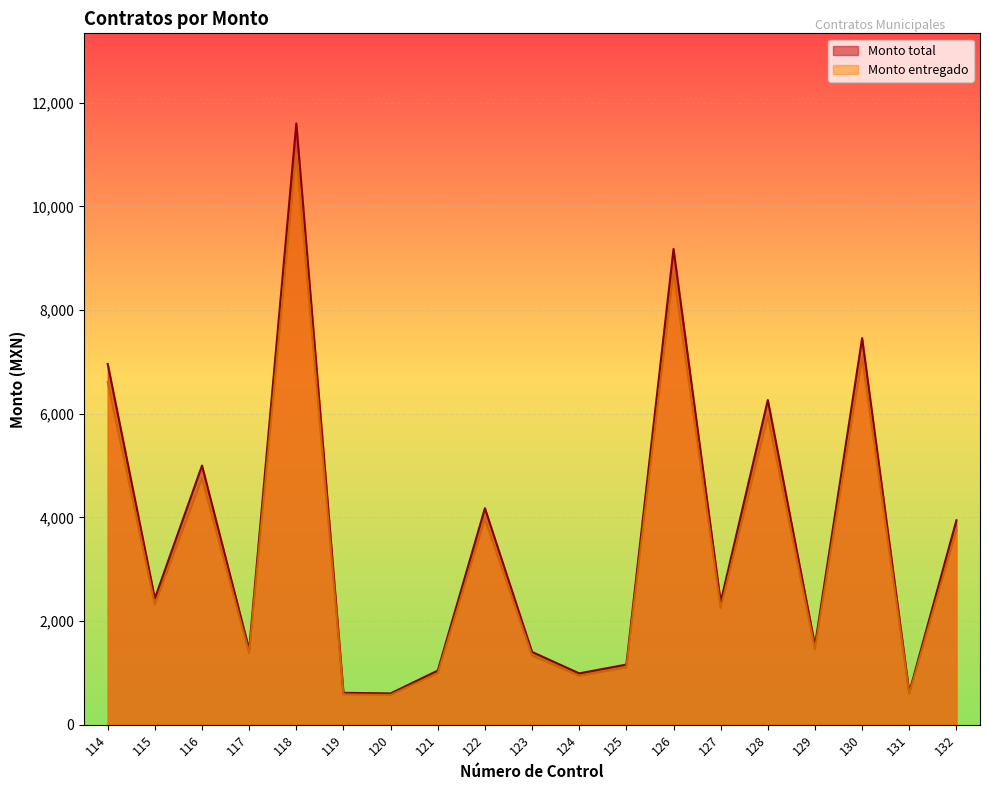

What is the value of the Monto entregado point at the 15th from the left?

5950.8